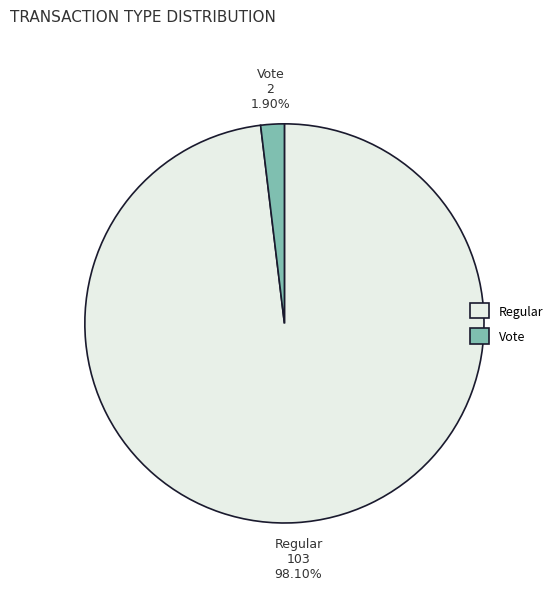

To the nearest percent, what percentage of the pie is Regular?

98%